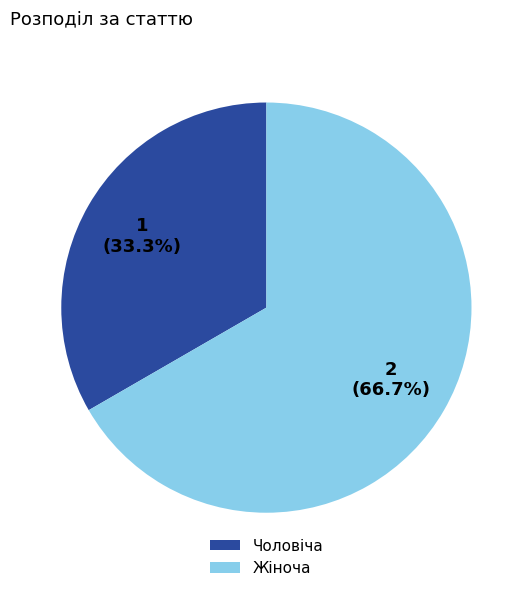

Which category has the smallest portion of the pie?

Чоловіча